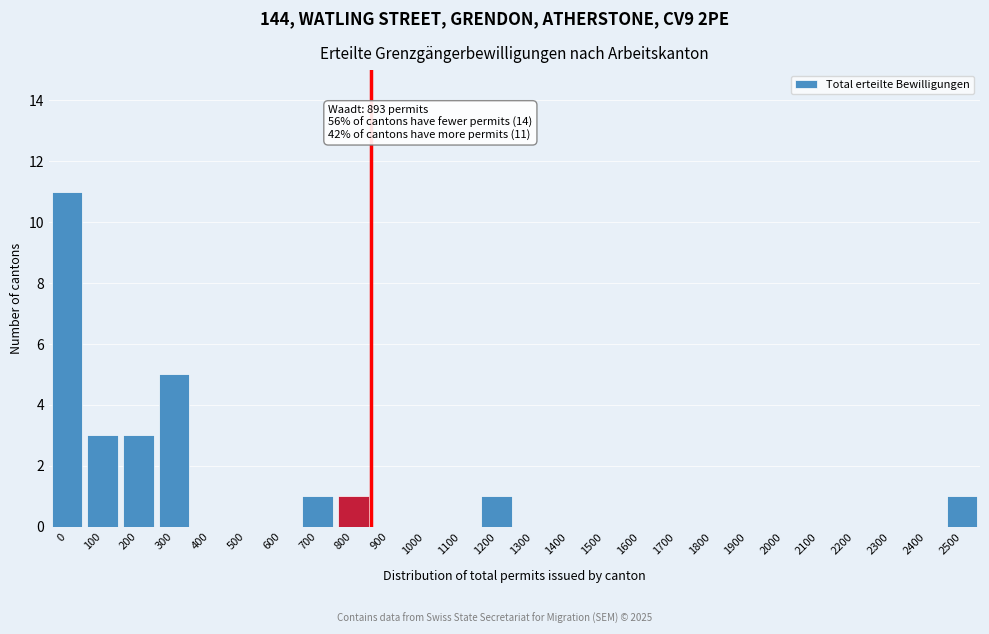

Reading left to right, what are all the values shown in this chart?

0=11	100=3	200=3	300=5	400=0	500=0	600=0	700=1	800=1	900=0	1000=0	1100=0	1200=1	1300=0	1400=0	1500=0	1600=0	1700=0	1800=0	1900=0	2000=0	2100=0	2200=0	2300=0	2400=0	2500=1